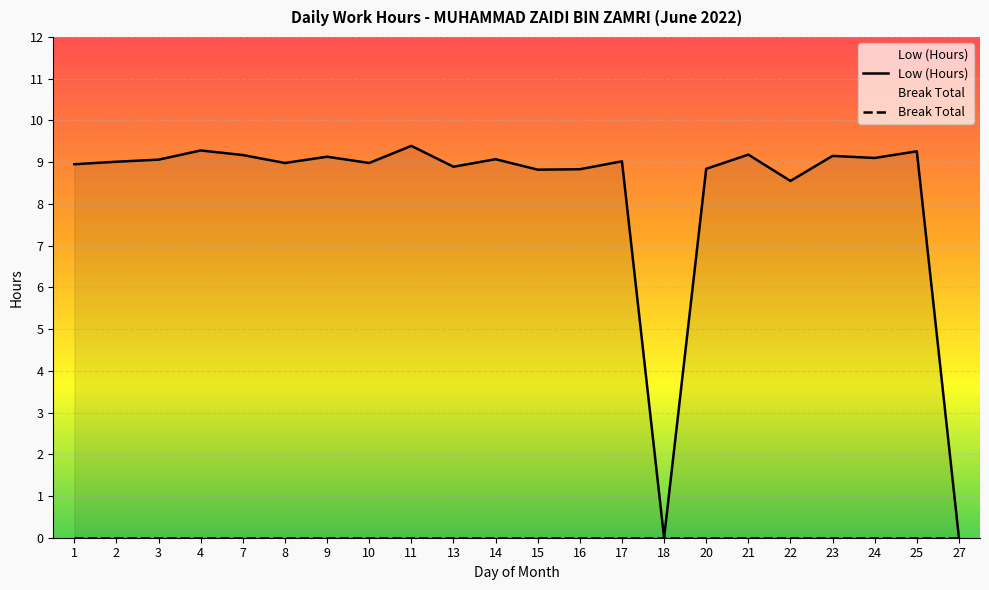

Reading left to right, what are all the values shown in this chart?

1=8.9	2=9.0	3=9.1	4=9.3	7=9.2	8=9.0	9=9.1	10=9.0	11=9.4	13=8.9	14=9.1	15=8.8	16=8.8	17=9.0	18=0.0	20=8.8	21=9.2	22=8.6	23=9.2	24=9.1	25=9.3	27=0.0